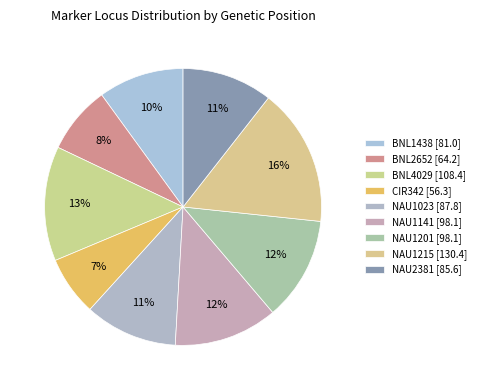

Is NAU1023 the majority of the pie?

No